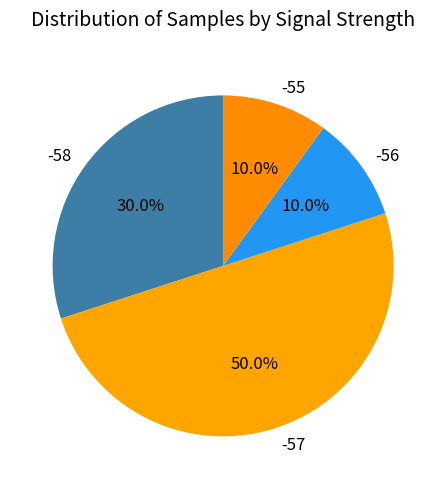

What is the largest slice in the pie chart?

-57